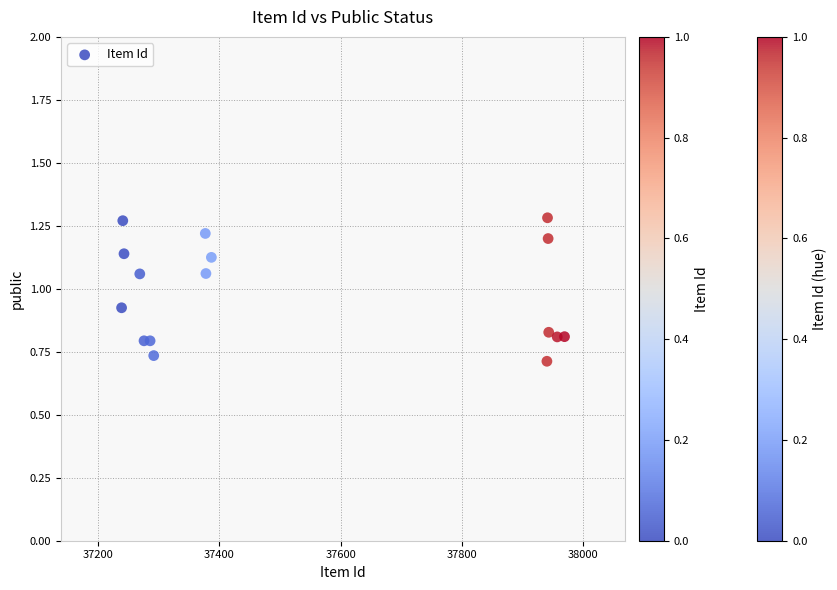

What is the range of X values (max minus min)?

730.0